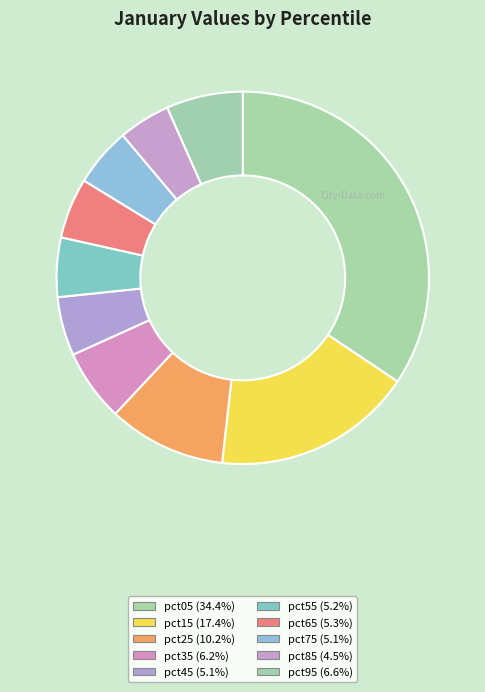

Which category has the biggest portion of the pie?

pct05